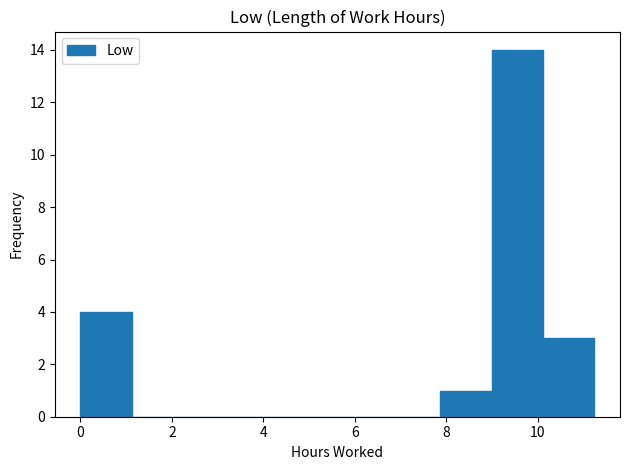

Which range on the x-axis has the tallest bar?

9.0 to 10.2